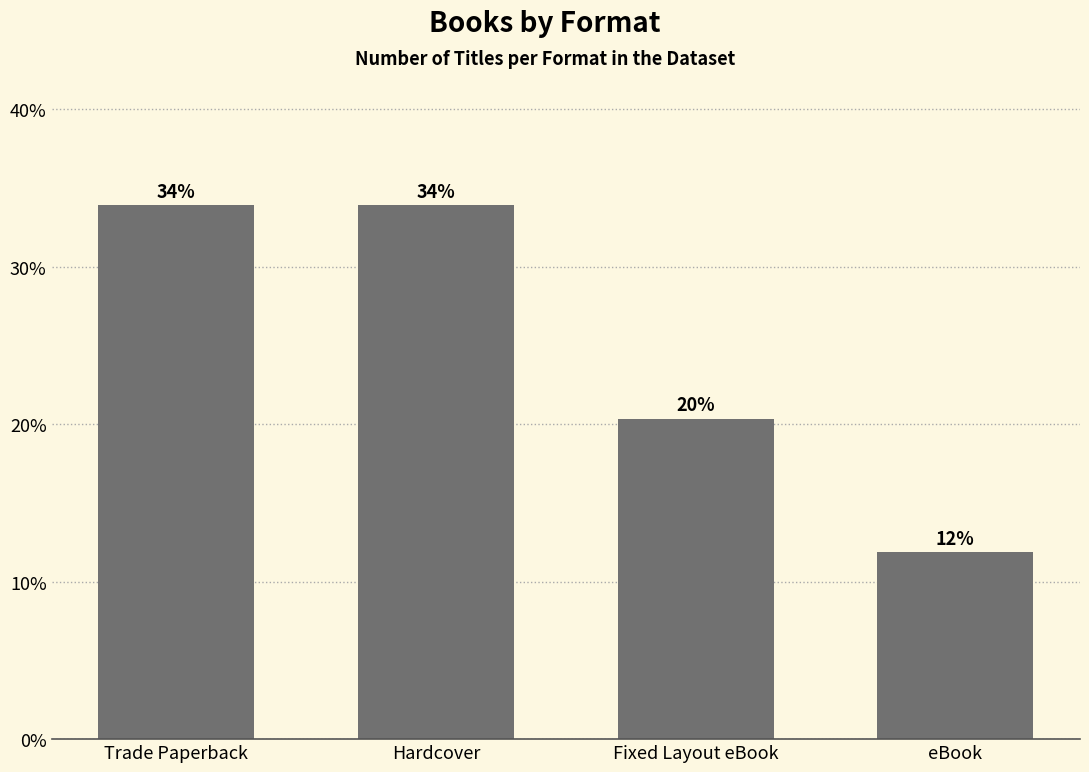

Which category has the lowest value across all series?

eBook